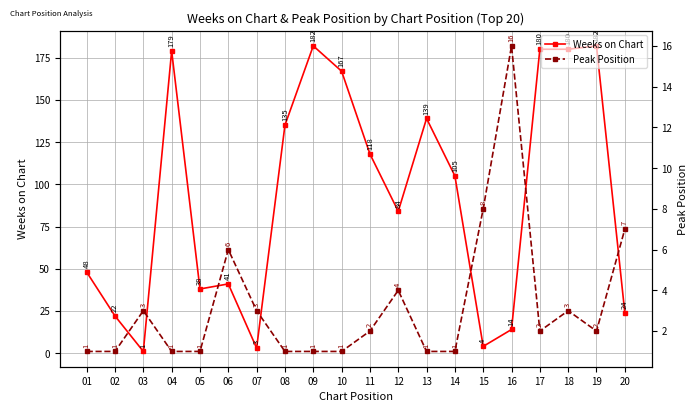

At 13, list the series in order from smallest to largest.

Peak Position, Weeks on Chart